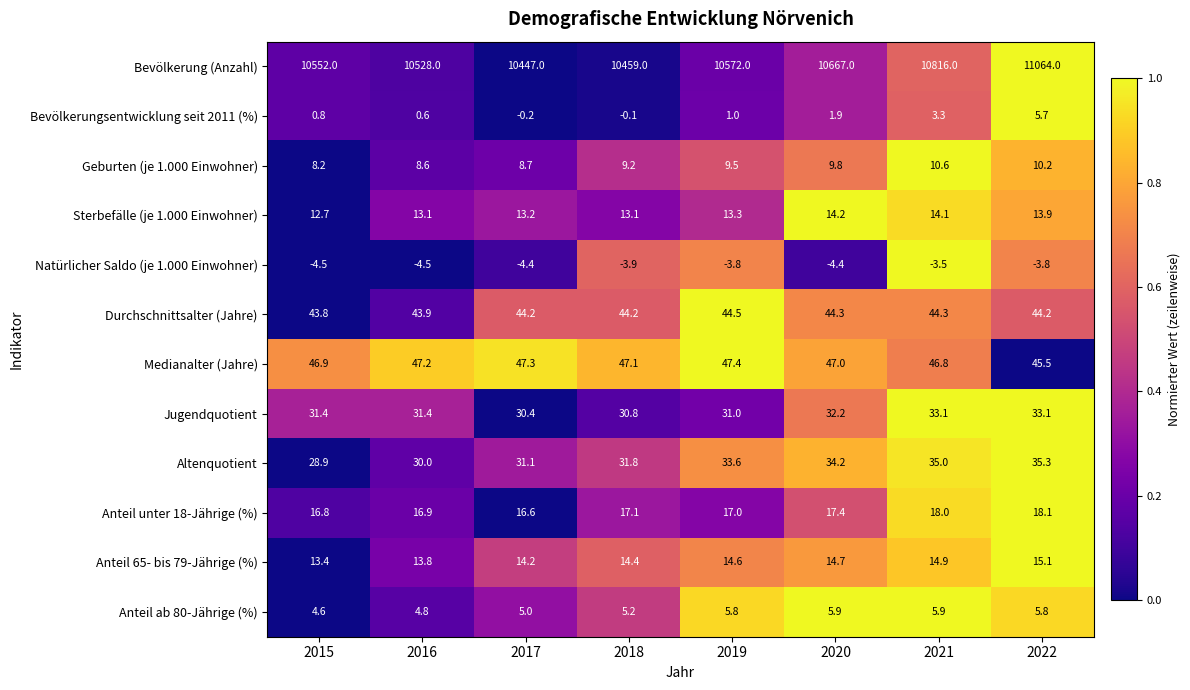

Which label corresponds to the largest value in the chart?

2022